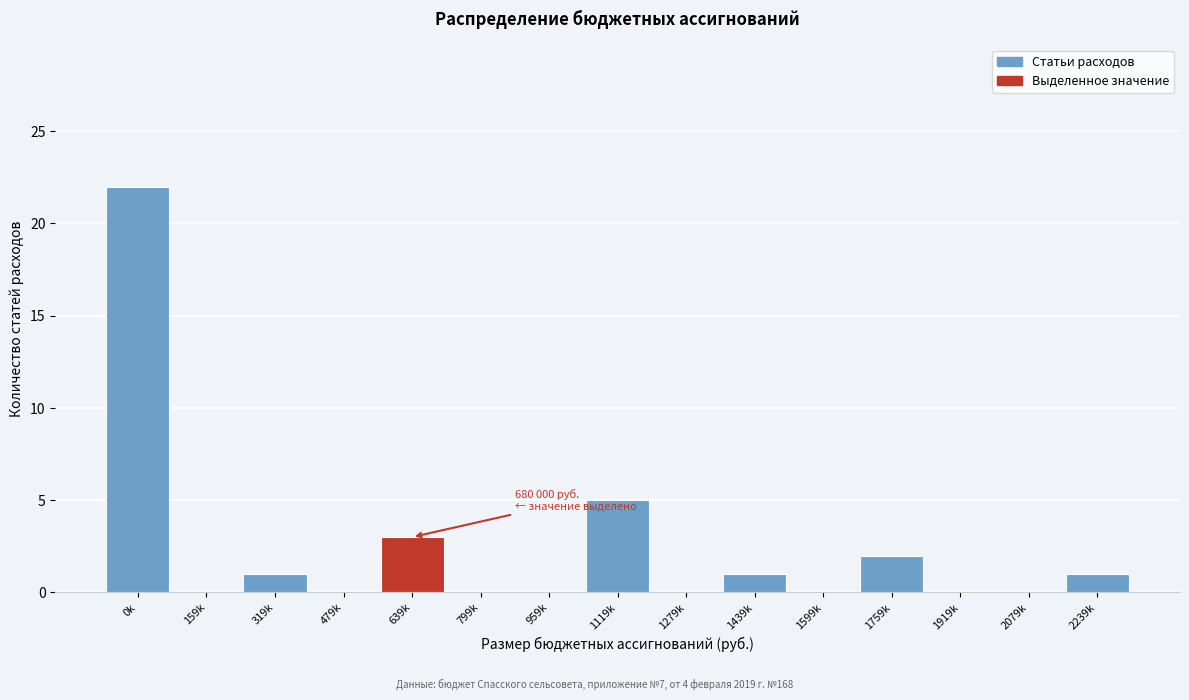

Reading right to left, what are all the values shown in this chart?

2239k=1	2079k=0	1919k=0	1759k=2	1599k=0	1439k=1	1279k=0	1119k=5	959k=0	799k=0	639k=3	479k=0	319k=1	159k=0	0k=22